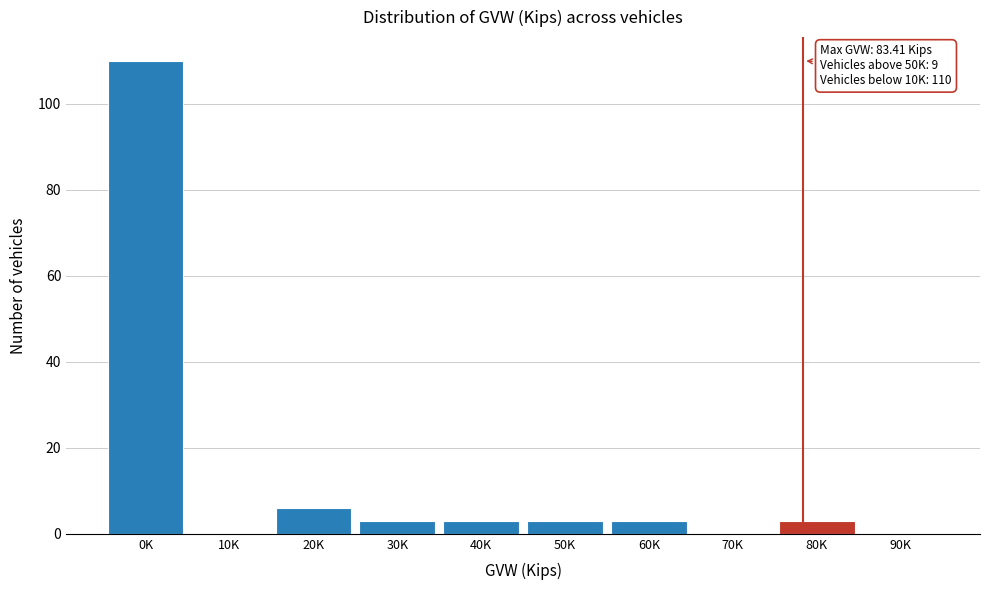

Reading right to left, list all the values displayed in this chart.

90K=0	80K=3	70K=0	60K=3	50K=3	40K=3	30K=3	20K=6	10K=0	0K=110